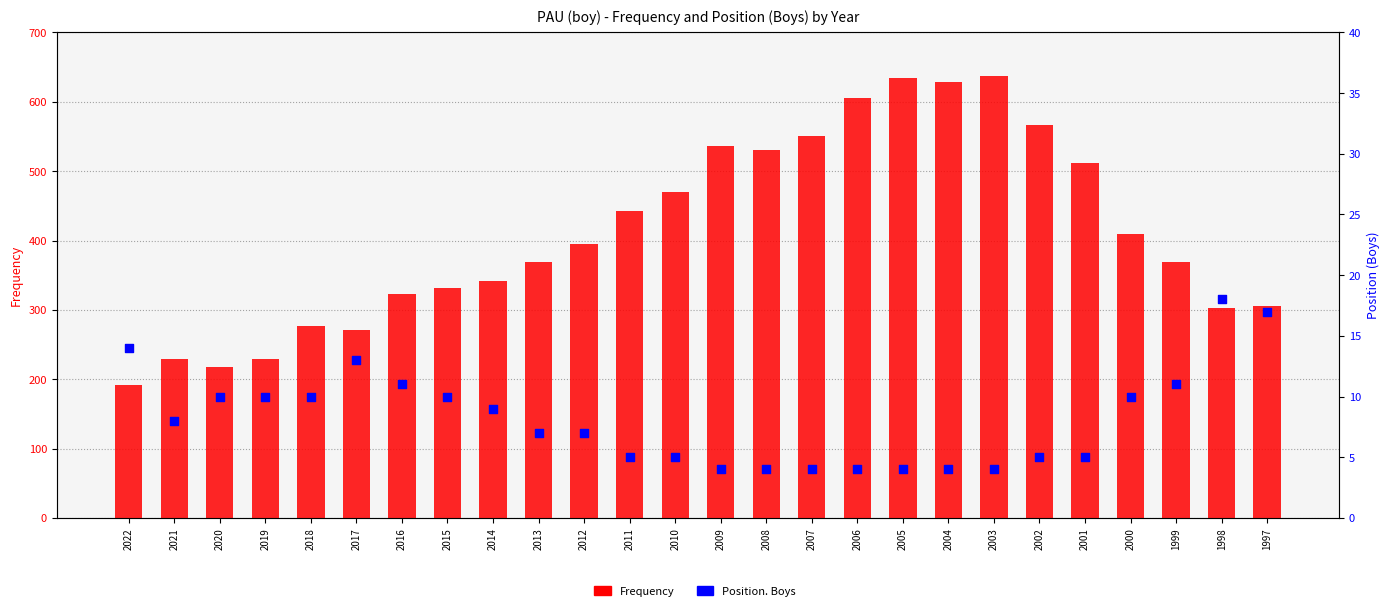

What is the total value across all series at 2007?

555